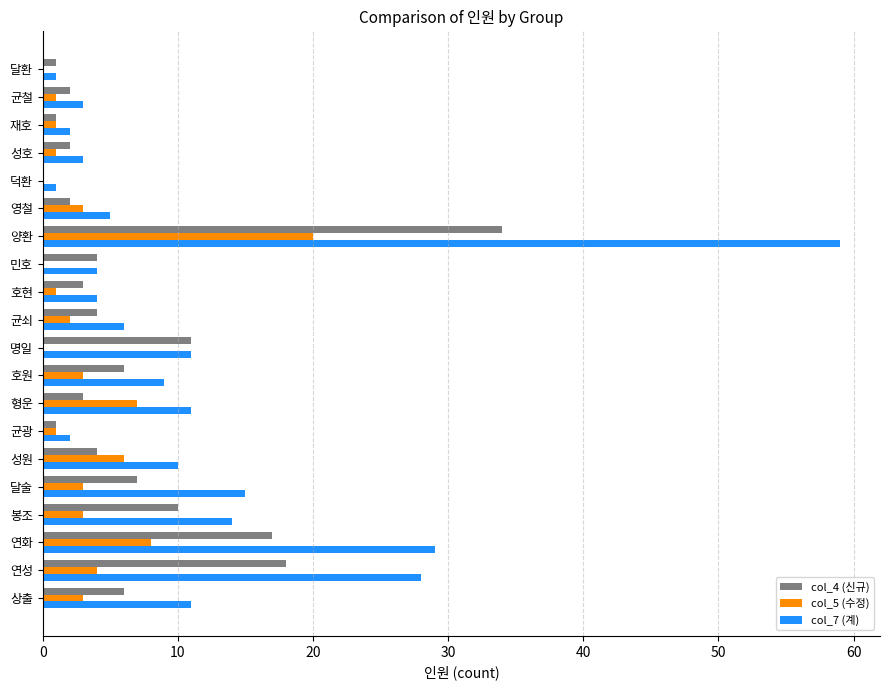

At which category is the sum across all series the highest?

양환